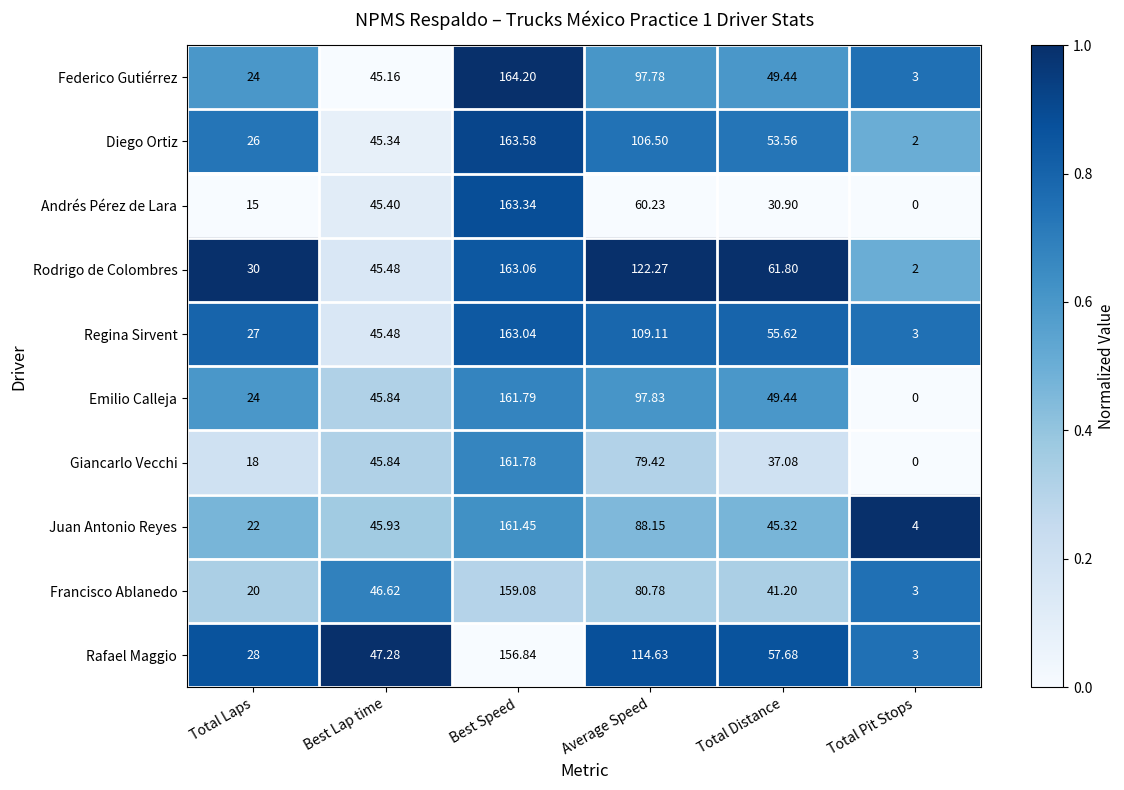

At which label is Regina Sirvent closest to 83?

Average Speed